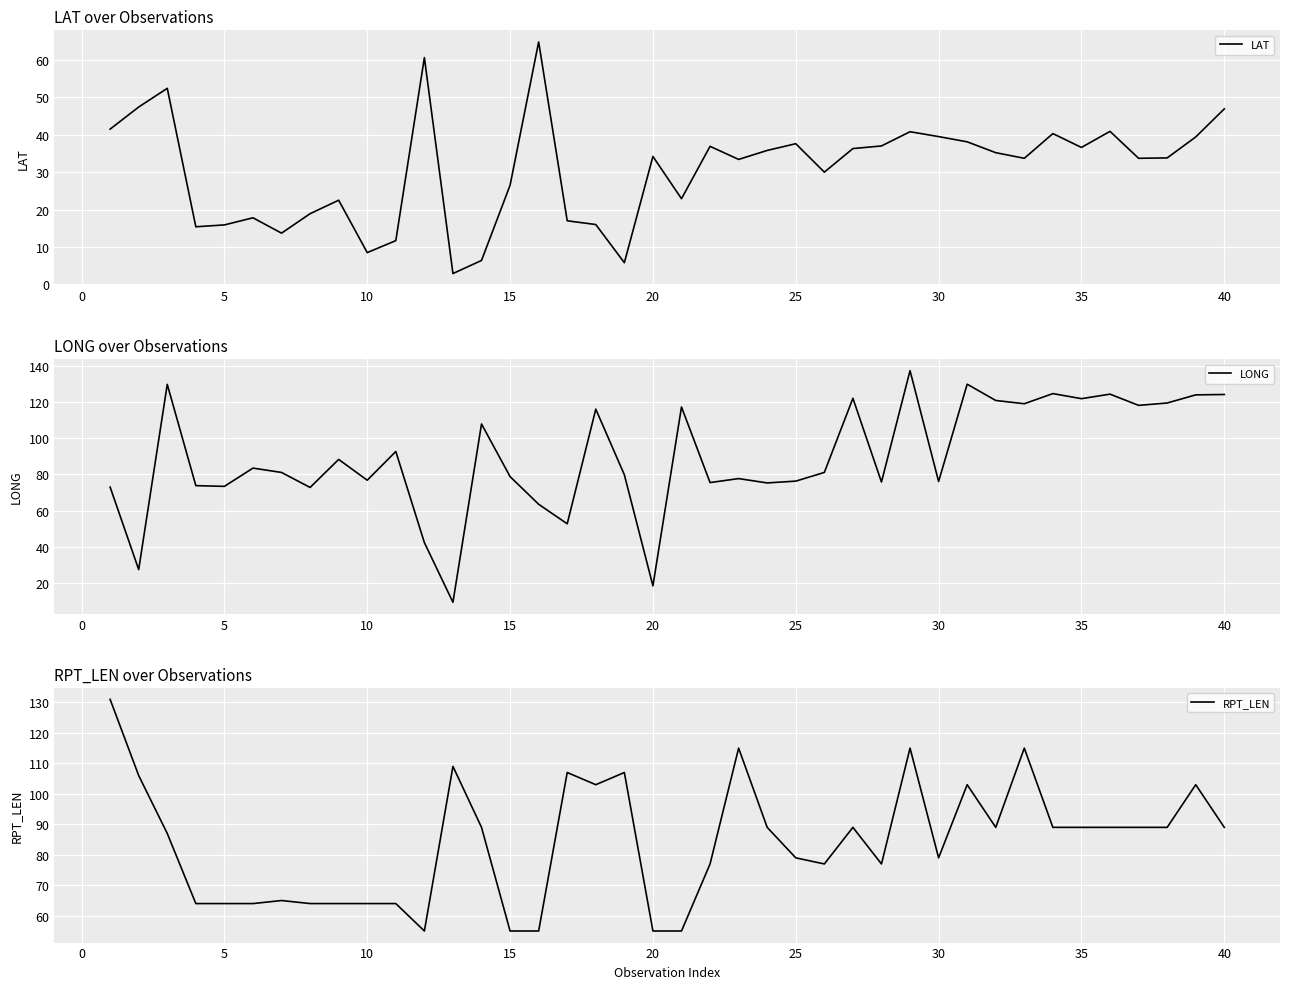

What are all the series names shown in the legend?

LAT, LONG, RPT_LEN